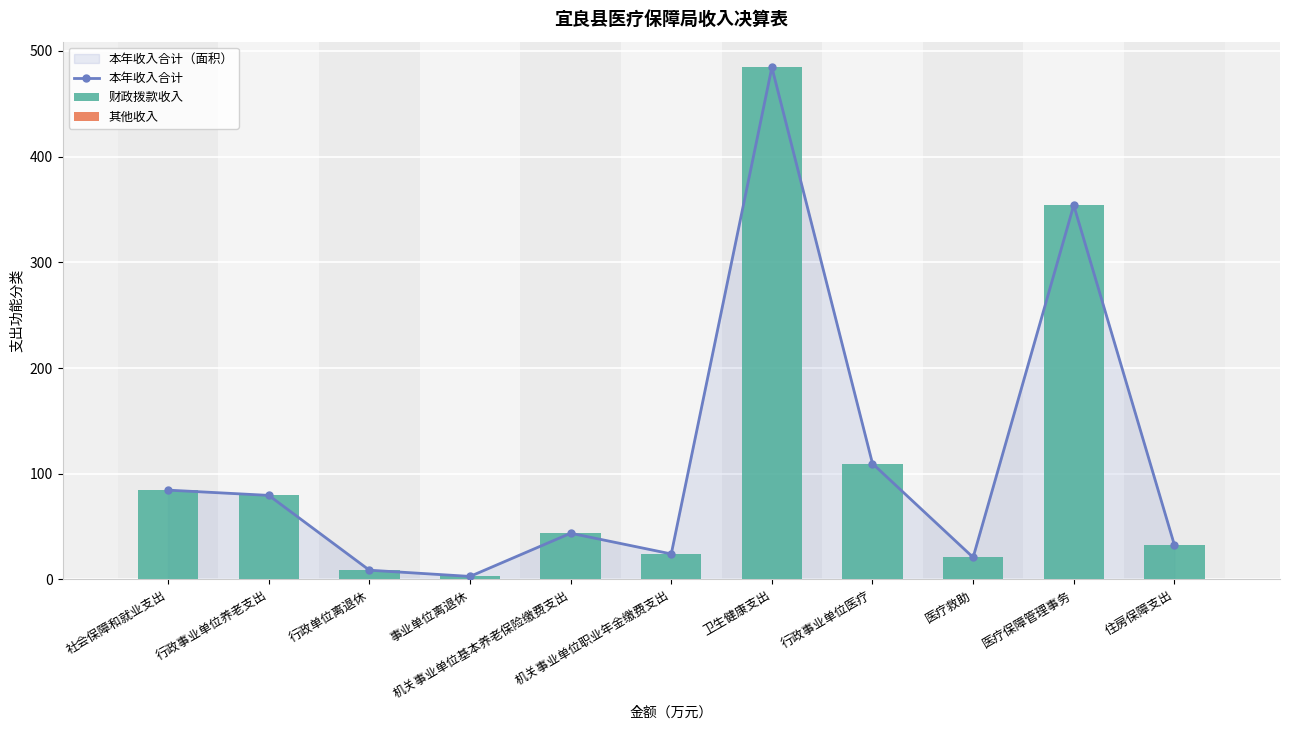

At how many categories does at least one series exceed 359?

1